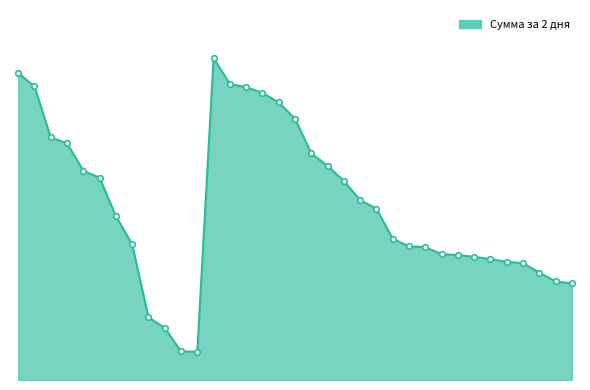

Does the chart display data point markers on the line(s)?

No